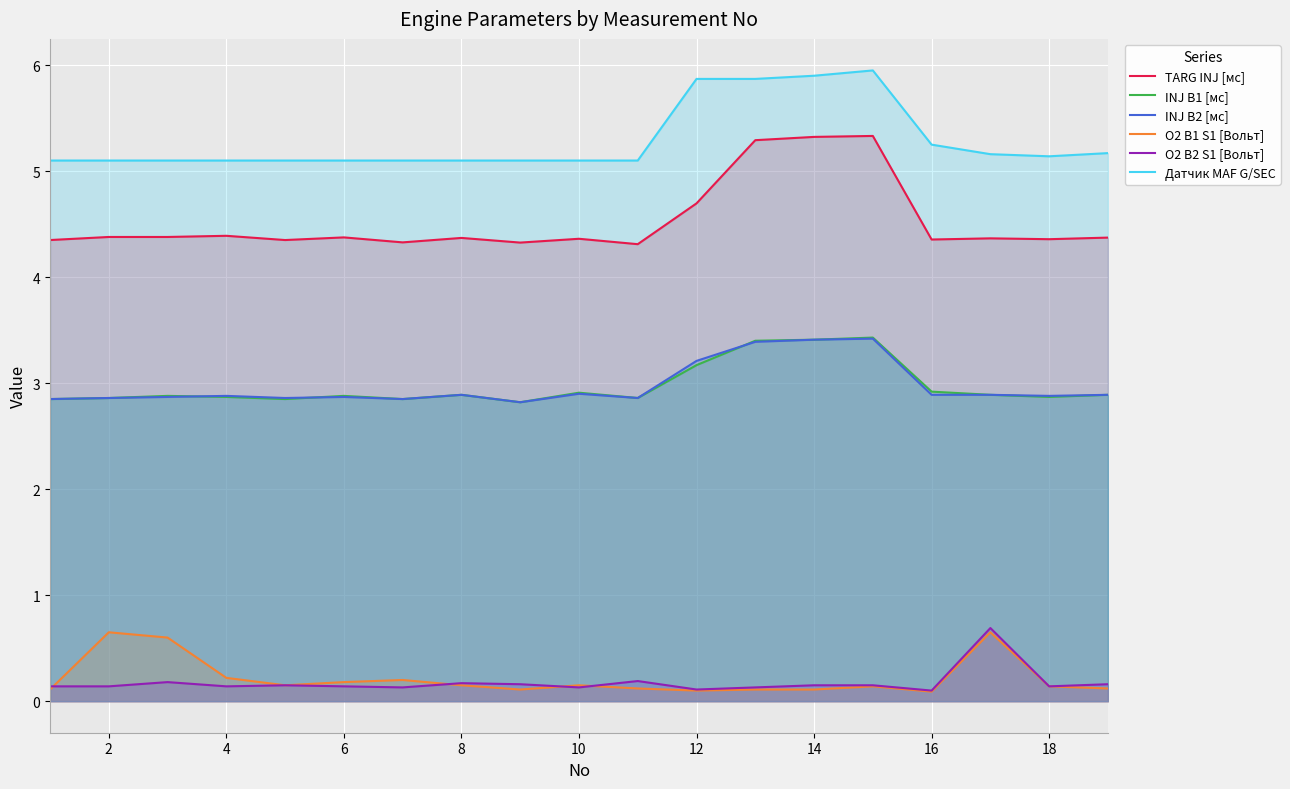

What is the sum of all INJ B1 [мс] values?

56.5